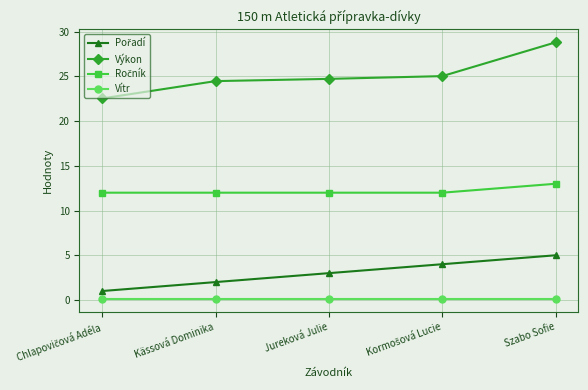

Which series has the largest range (max minus min)?

Výkon